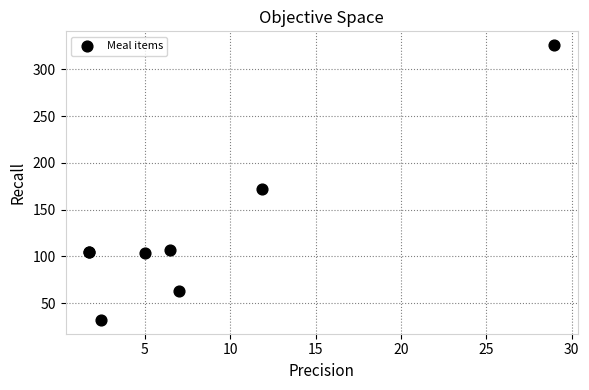

What Y value in the scatter plot is closest to 178?

172.0